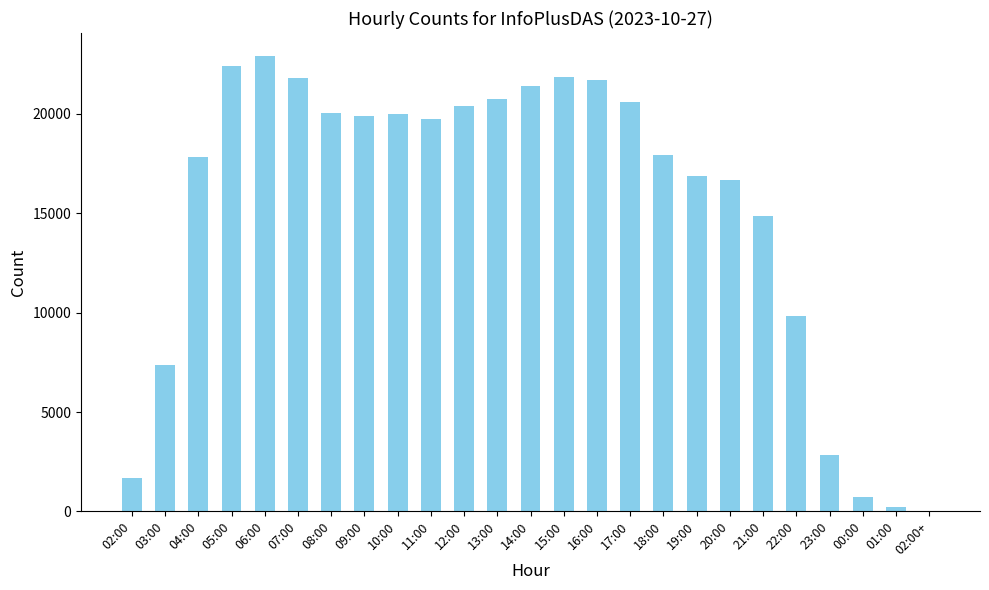

What is the sum of the values at 20:00 and 05:00?

39035